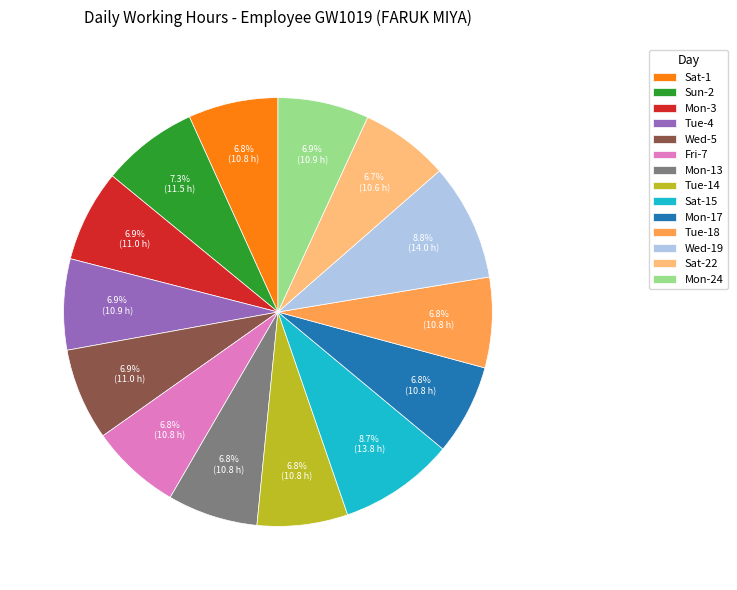

The Sat-22 slice represents 21% of the pie. True or false?

False